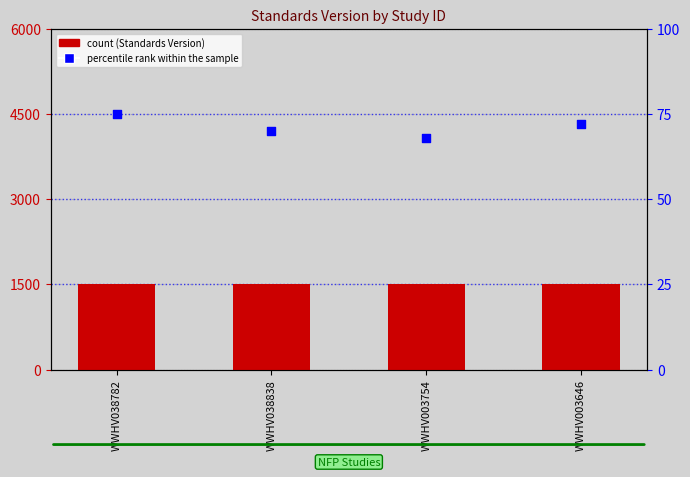

Which series has the widest spread of Y values?

percentile rank within the sample